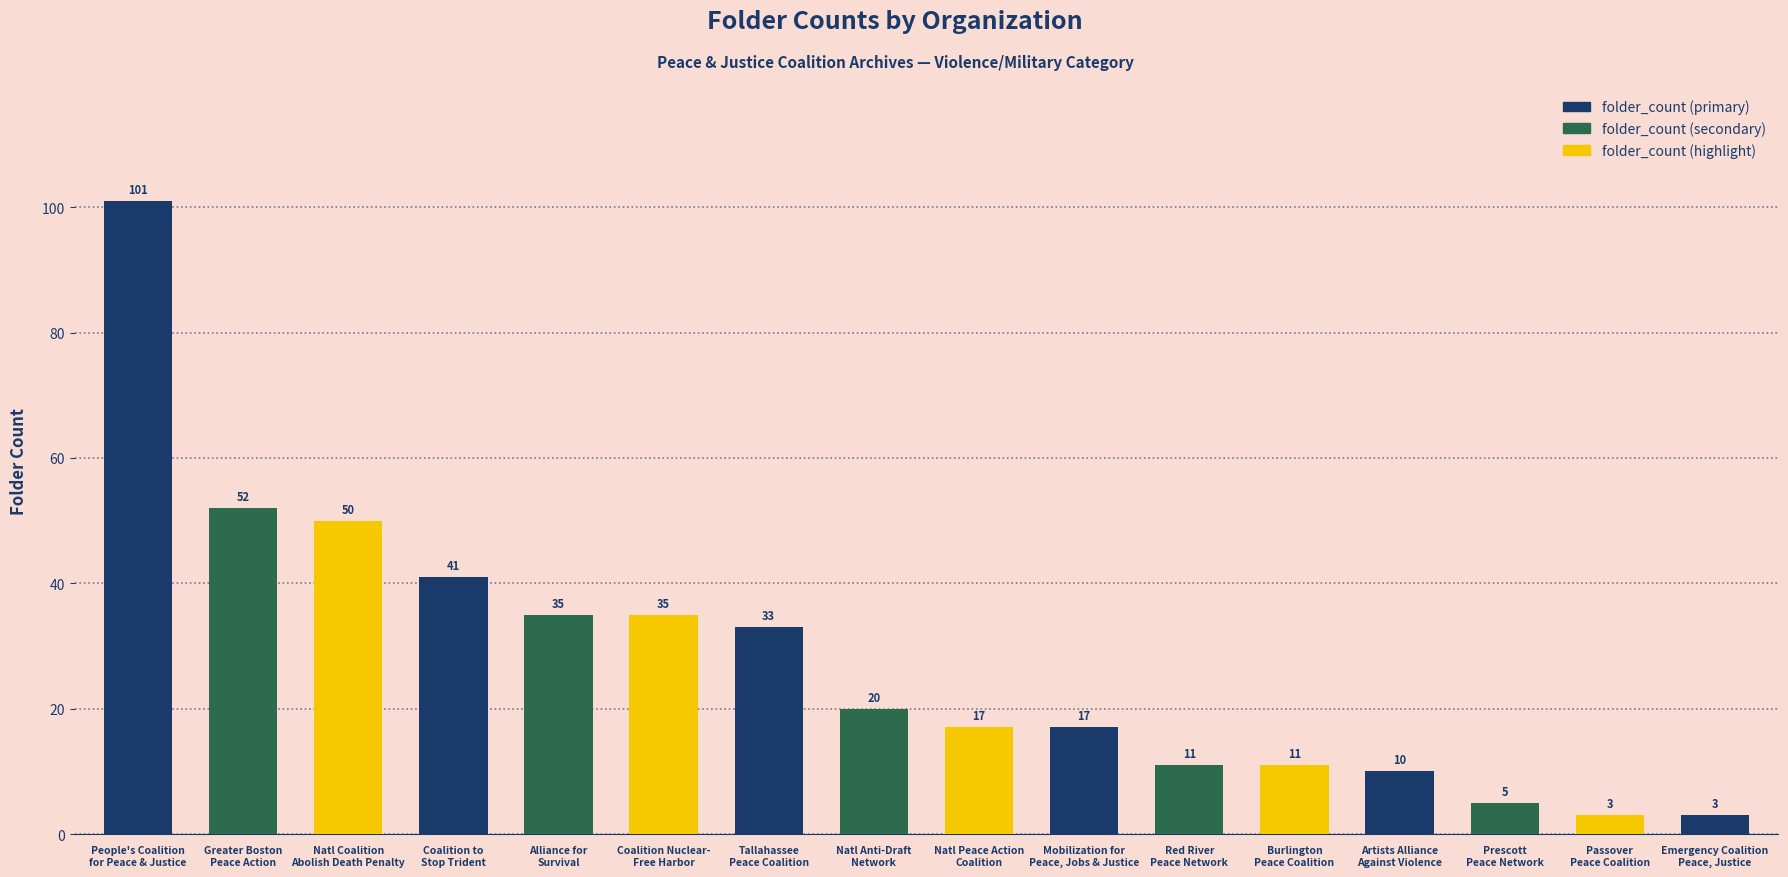

What is the maximum value shown in the chart?

101